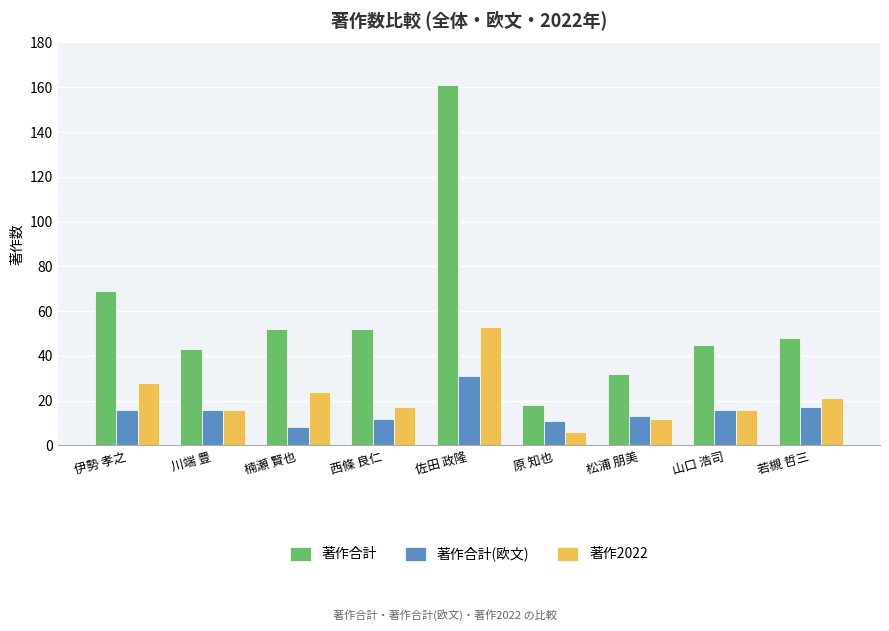

Reading left to right, extract all data points from this chart.

著作合計: 69	43	52	52	161	18	32	45	48
著作合計(欧文): 16	16	8	12	31	11	13	16	17
著作2022: 28	16	24	17	53	6	12	16	21